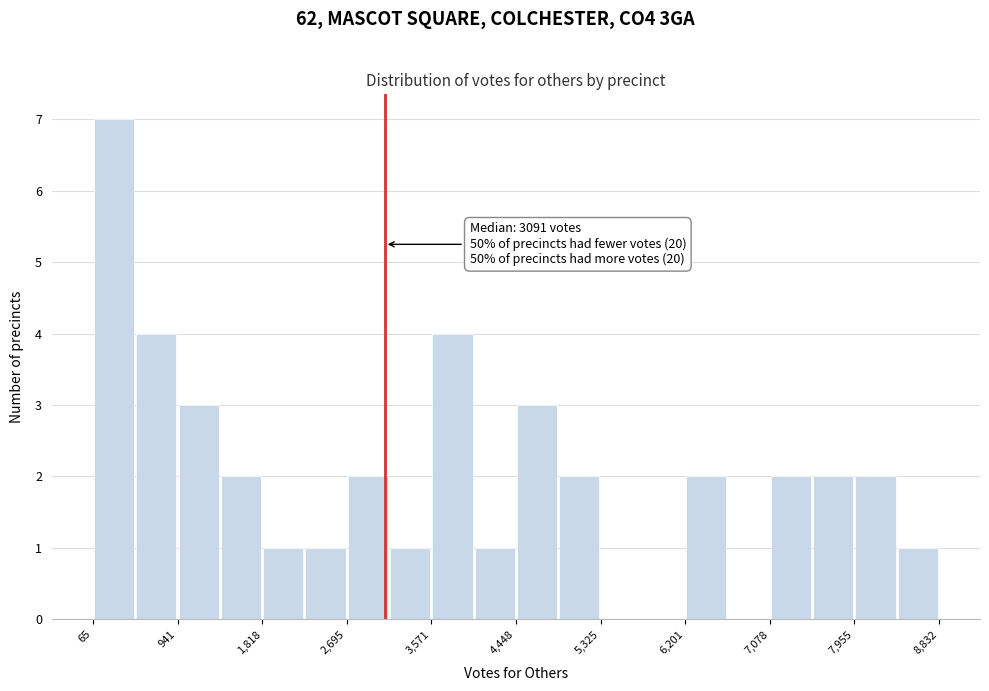

Over which range of the x-axis is the bar tallest?

100 to 500